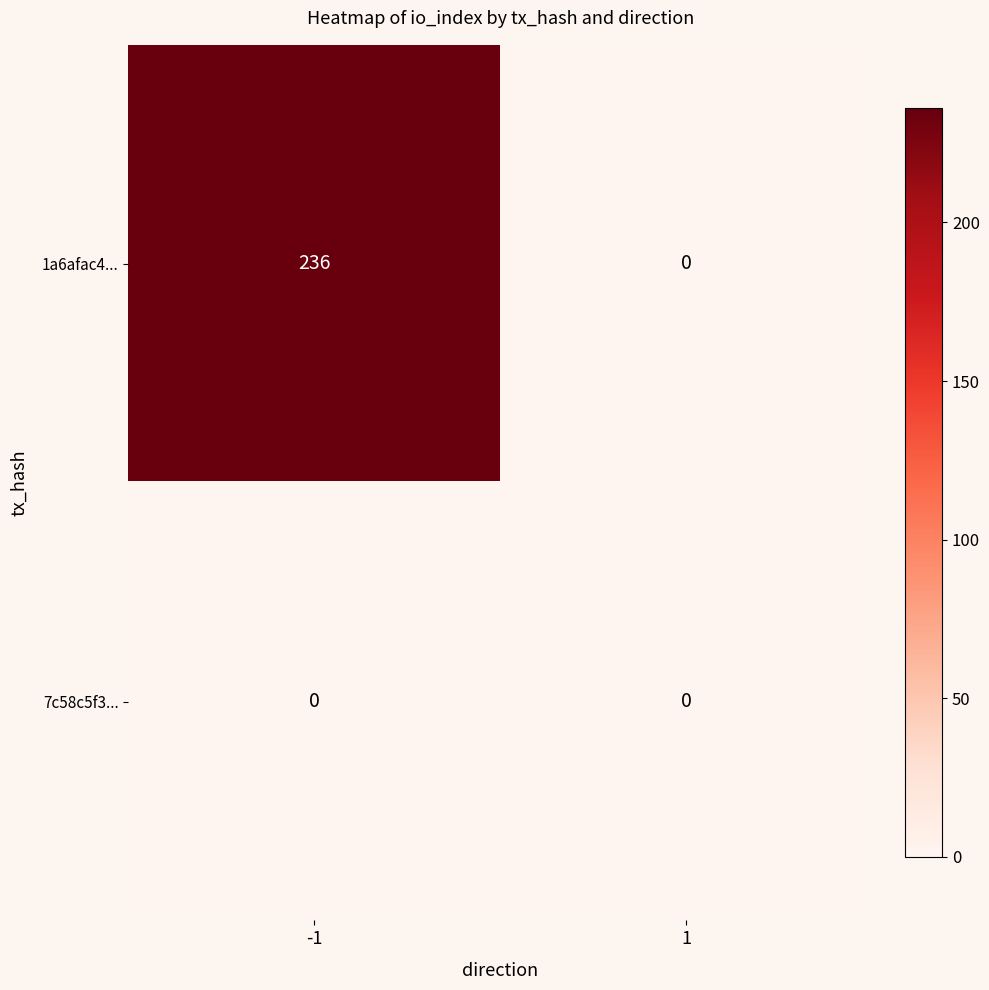

Between -1 and 1, which series saw the biggest shift?

1a6afac4...